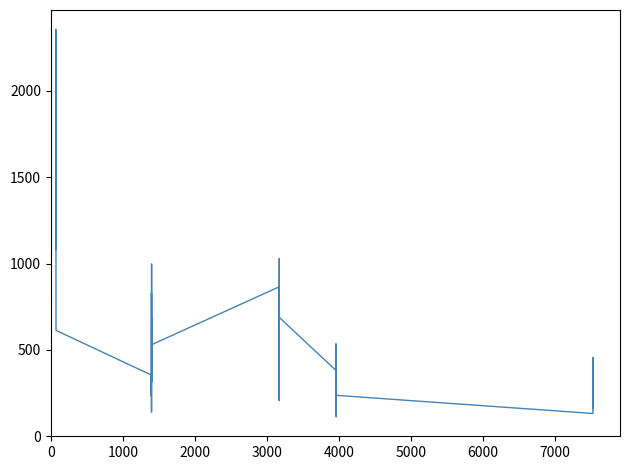

What is the smallest value displayed?

113